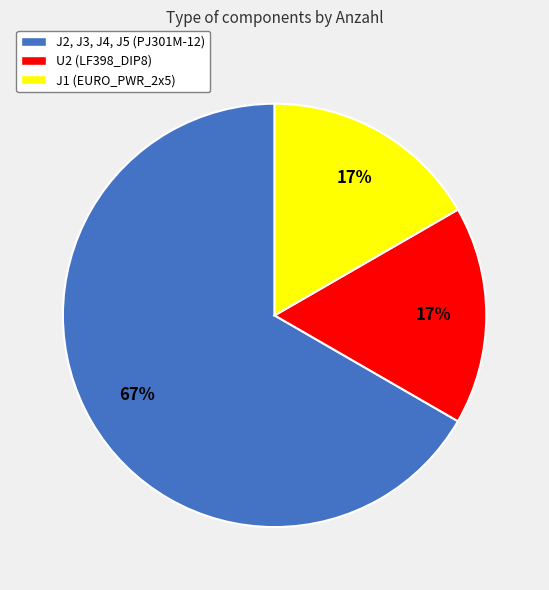

How many slices are in this pie chart?

3